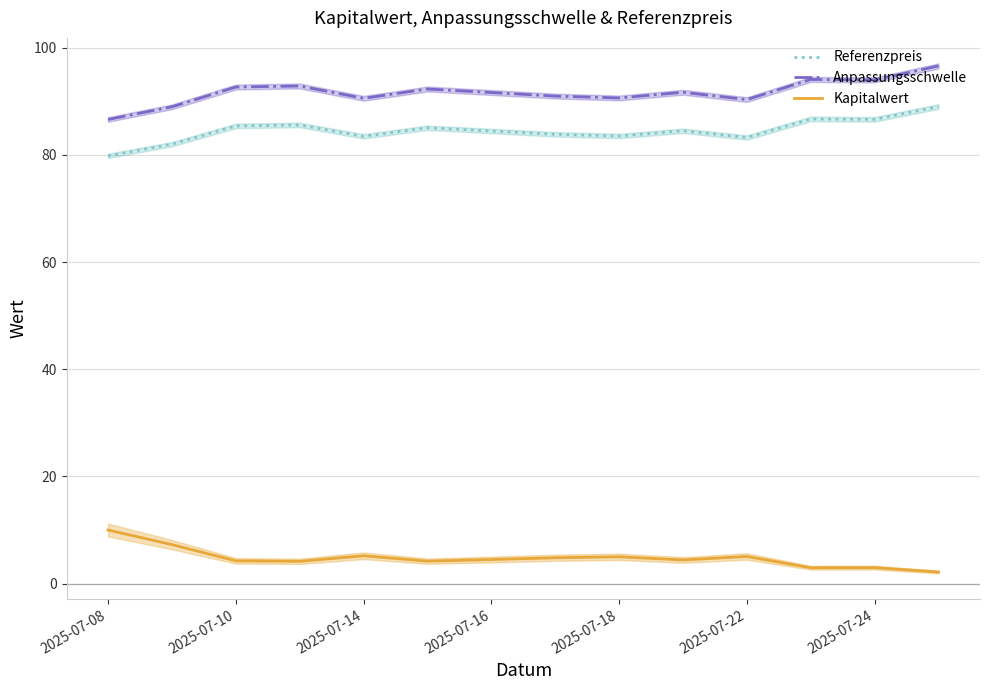

True or false: Referenzpreis and Anpassungsschwelle intersect in this chart.

False